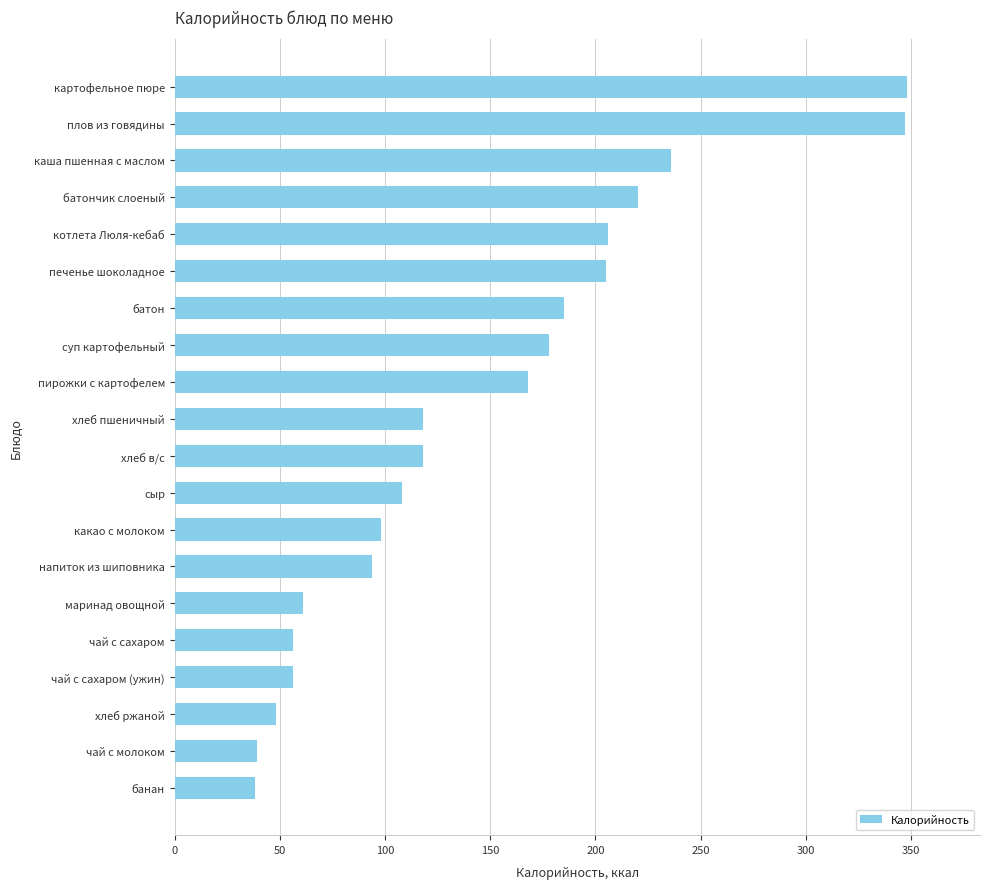

What is the greatest value displayed?

348